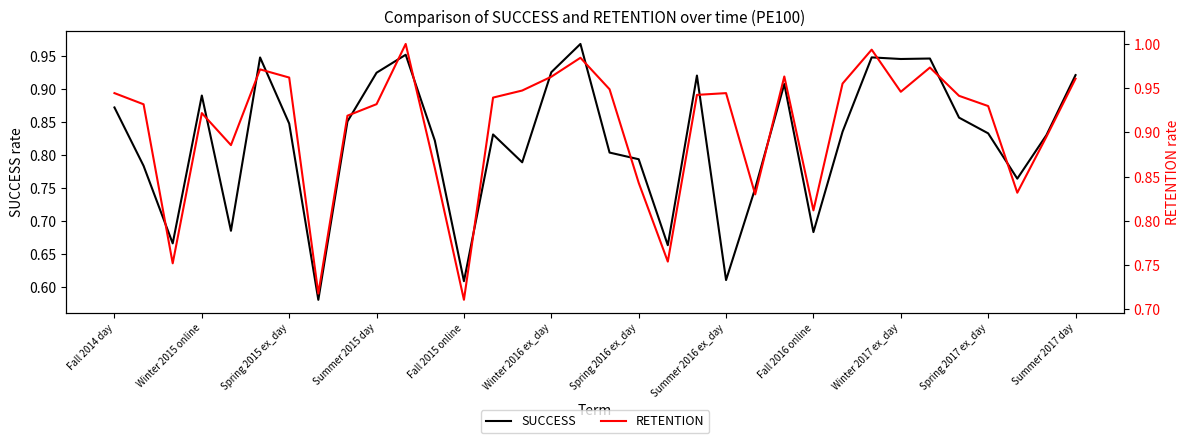

How many interior local valleys does the SUCCESS series have?

10